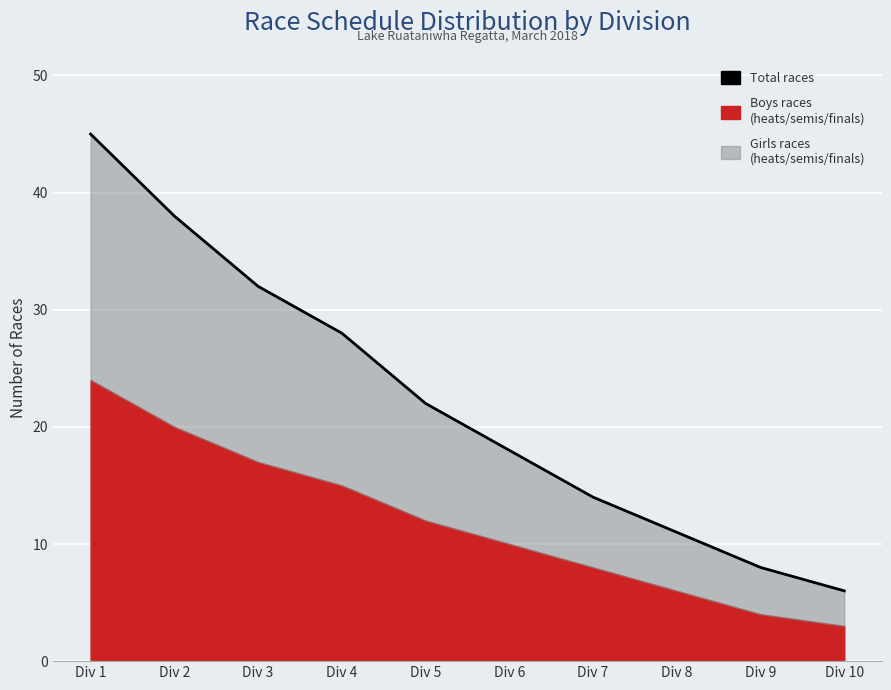

What is the change in value from Div 4 to Div 10?

-22